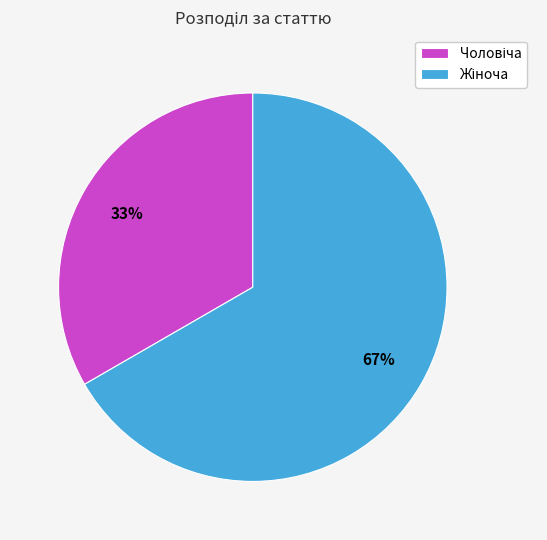

To the nearest percent, what is the average slice percentage?

50%